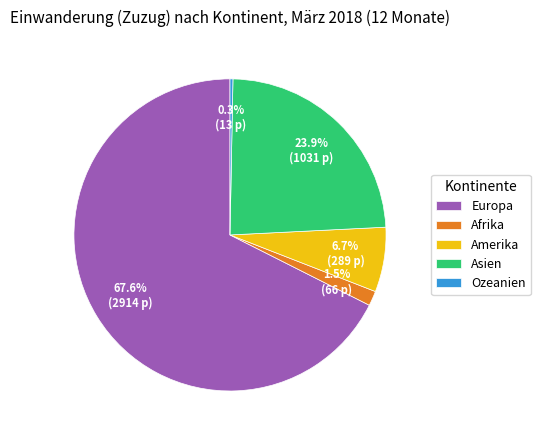

Which has a higher value, Afrika or Ozeanien?

Afrika